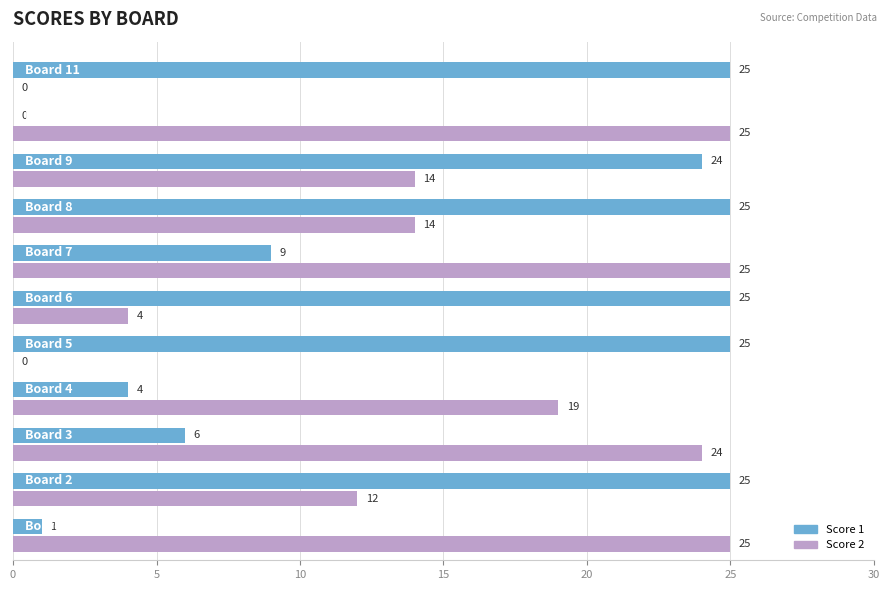

What is the maximum value shown in the chart?

25